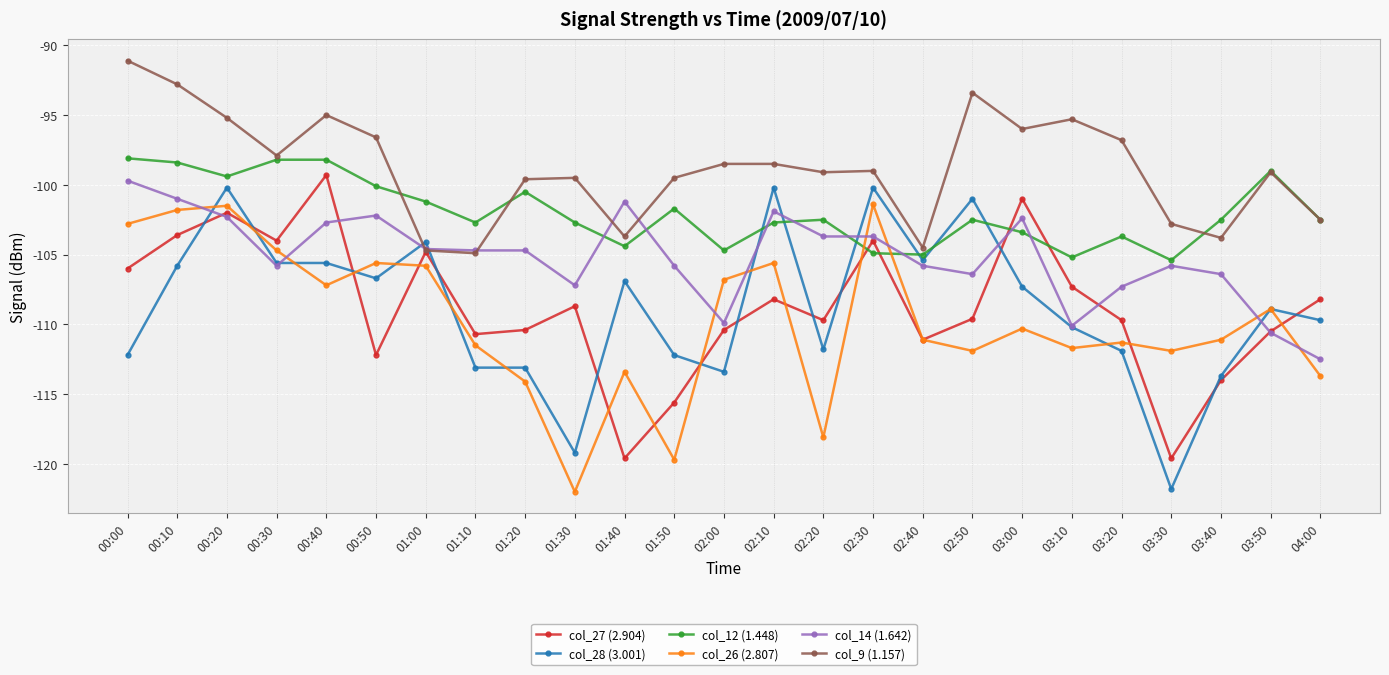

How many times do col_14 (1.642) and col_12 (1.448) cross each other?

8